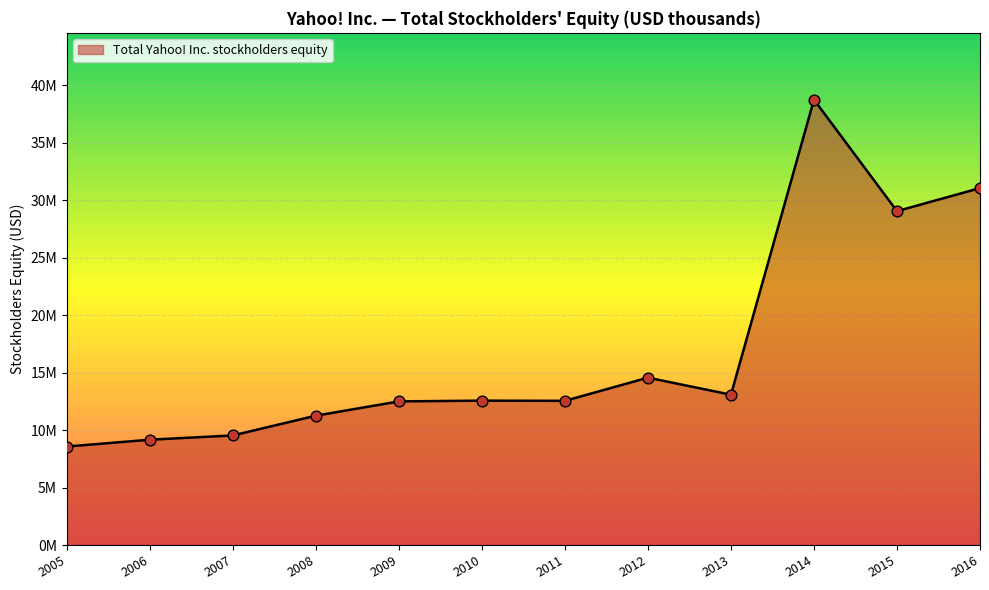

Between 2005 and 2012, which is larger?

2012